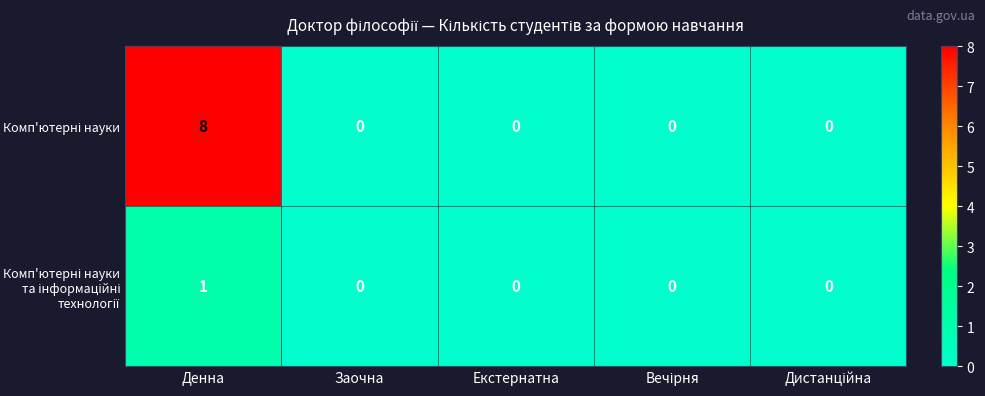

At how many categories does at least one series exceed 1?

1